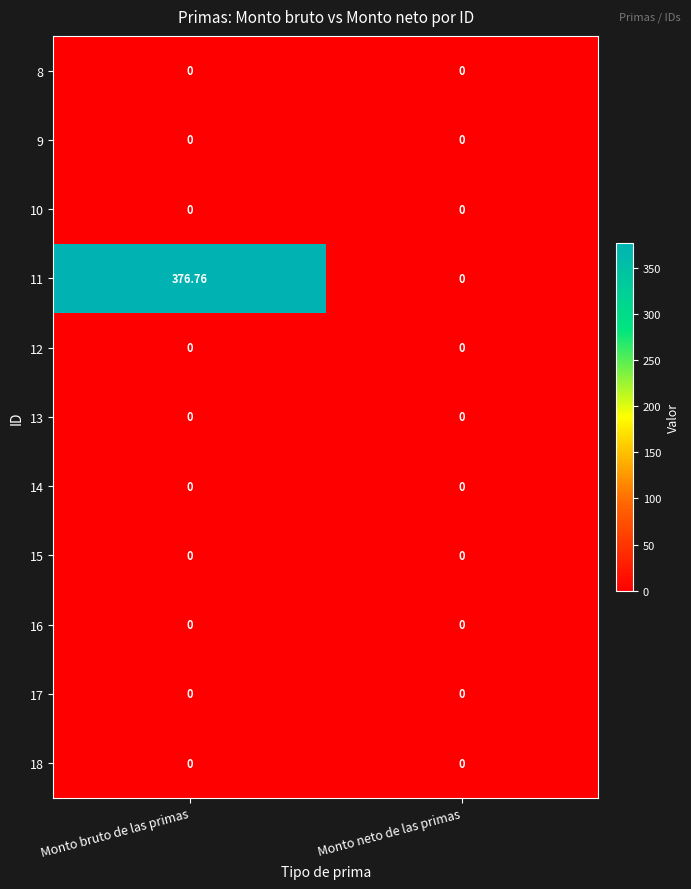

Which series has the largest total across all categories?

11